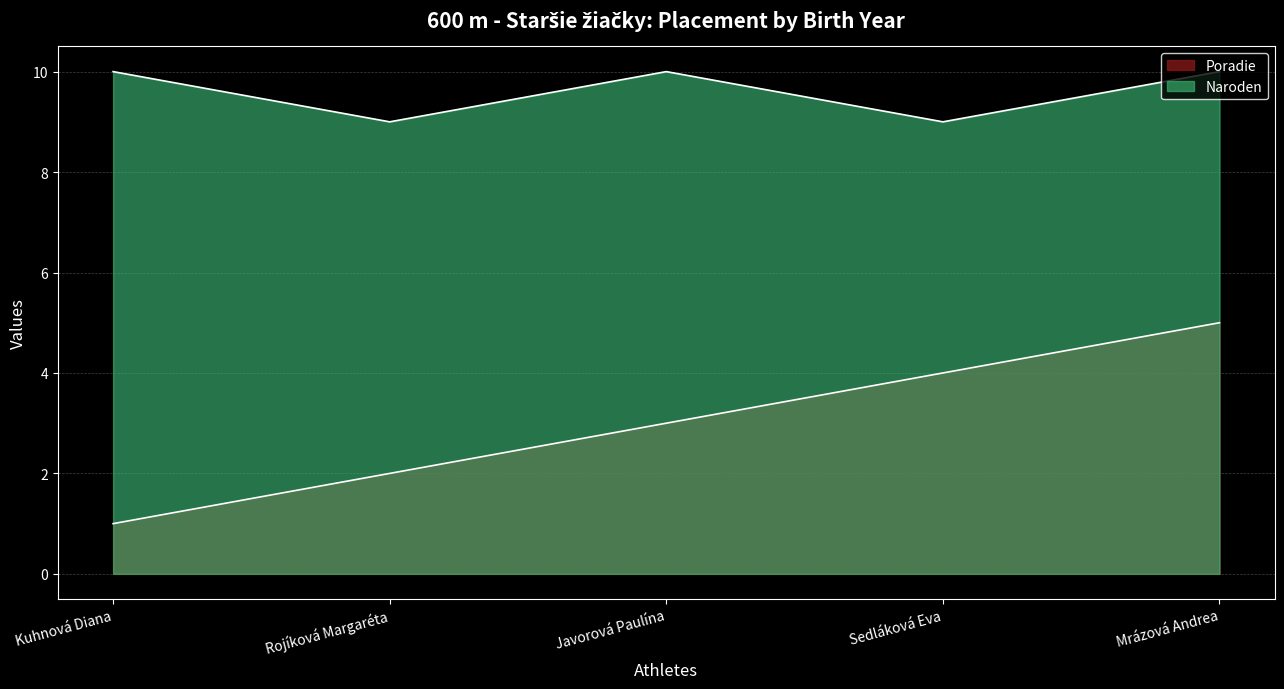

What is the label of the 1st point from the left?

Kuhnová Diana